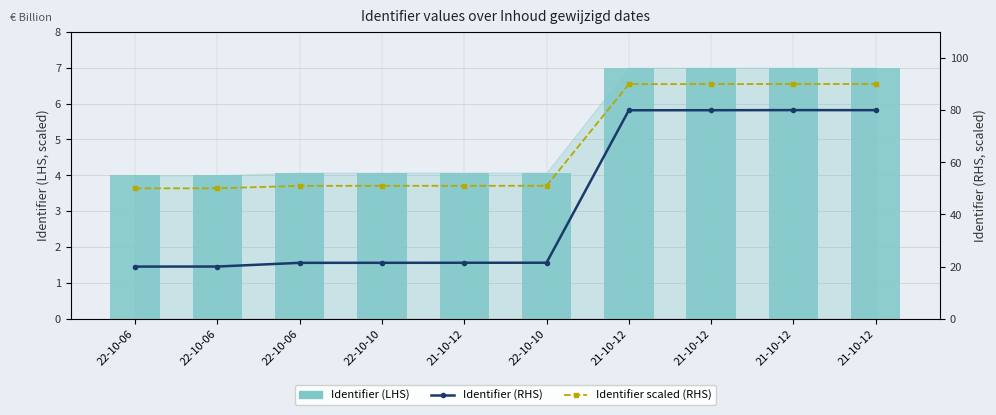

Reading left to right, transcribe all the data shown in this chart.

Identifier (LHS): 22-10-06=4.0	22-10-06=4.0	22-10-06=4.1	22-10-10=4.1	21-10-12=4.1	22-10-10=4.1	21-10-12=7.0	21-10-12=7.0	21-10-12=7.0	21-10-12=7.0
Identifier (RHS): 22-10-06=20.0	22-10-06=20.0	22-10-06=21.4	22-10-10=21.5	21-10-12=21.5	22-10-10=21.5	21-10-12=79.9	21-10-12=80.0	21-10-12=80.0	21-10-12=80.0
Identifier scaled (RHS): 22-10-06=50.0	22-10-06=50.0	22-10-06=51.0	22-10-10=51.0	21-10-12=51.0	22-10-10=51.0	21-10-12=90.0	21-10-12=90.0	21-10-12=90.0	21-10-12=90.0